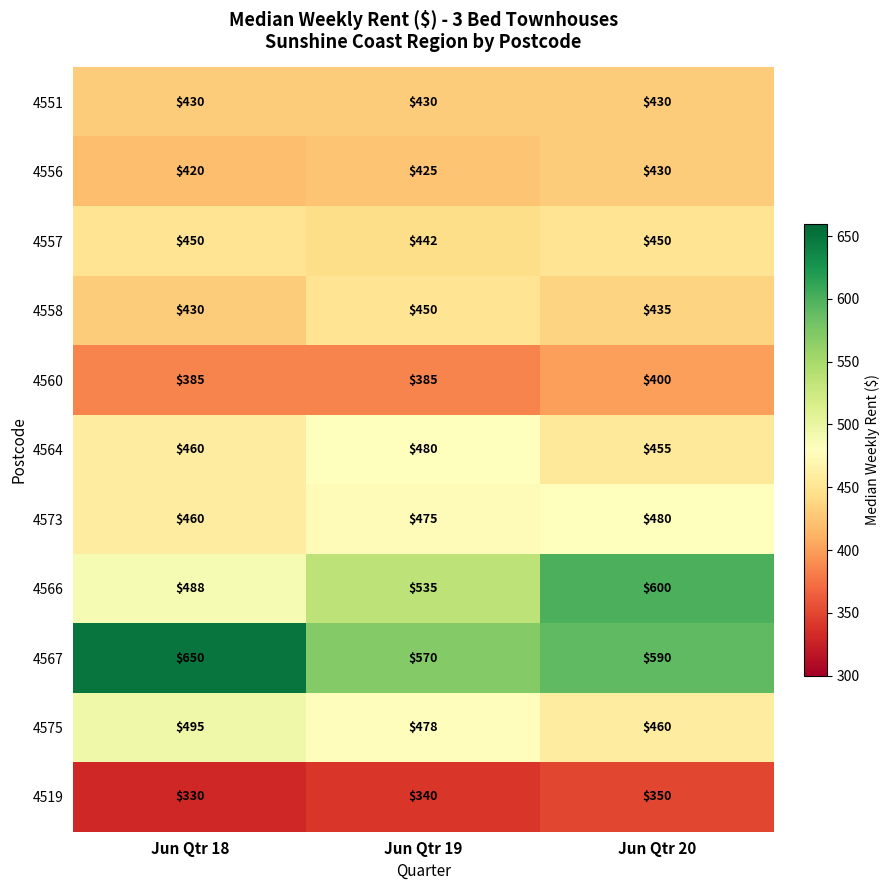

Count the number of categories in the chart.

3